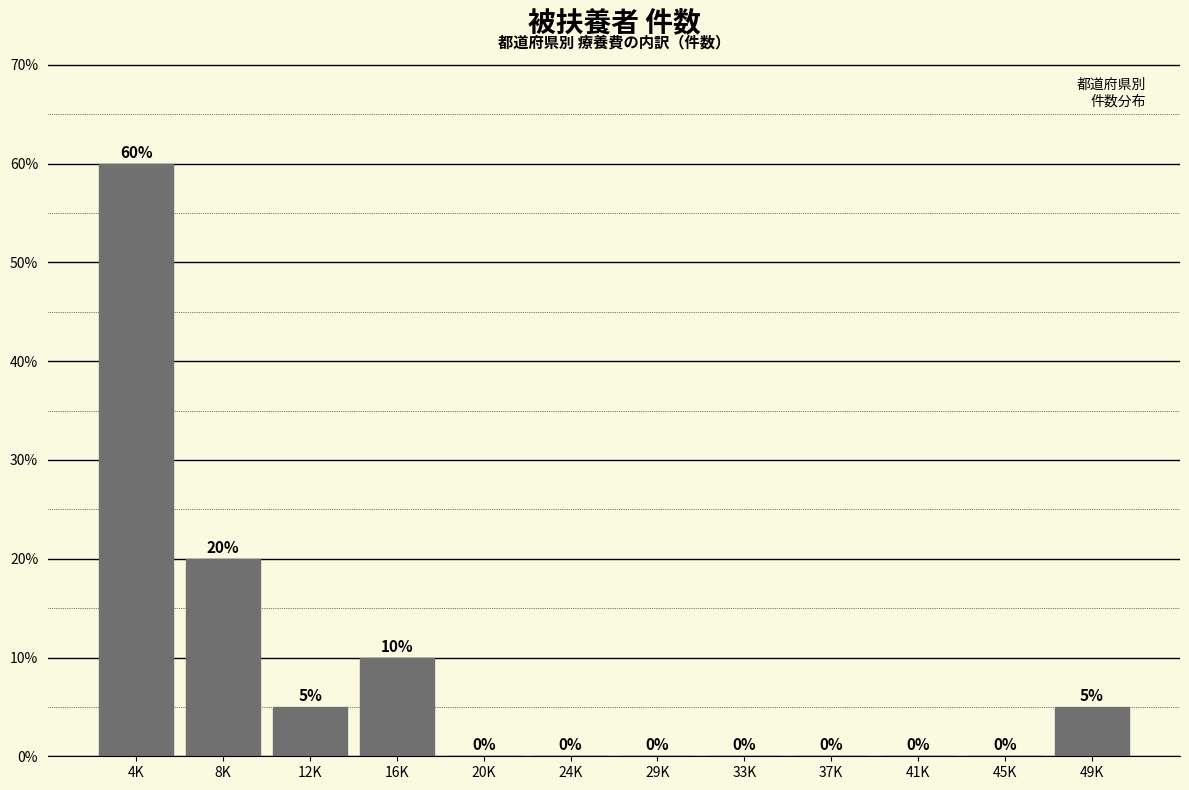

Reading left to right, list all the values displayed in this chart.

4K=60	8K=20	12K=5	16K=10	20K=0	24K=0	29K=0	33K=0	37K=0	41K=0	45K=0	49K=5